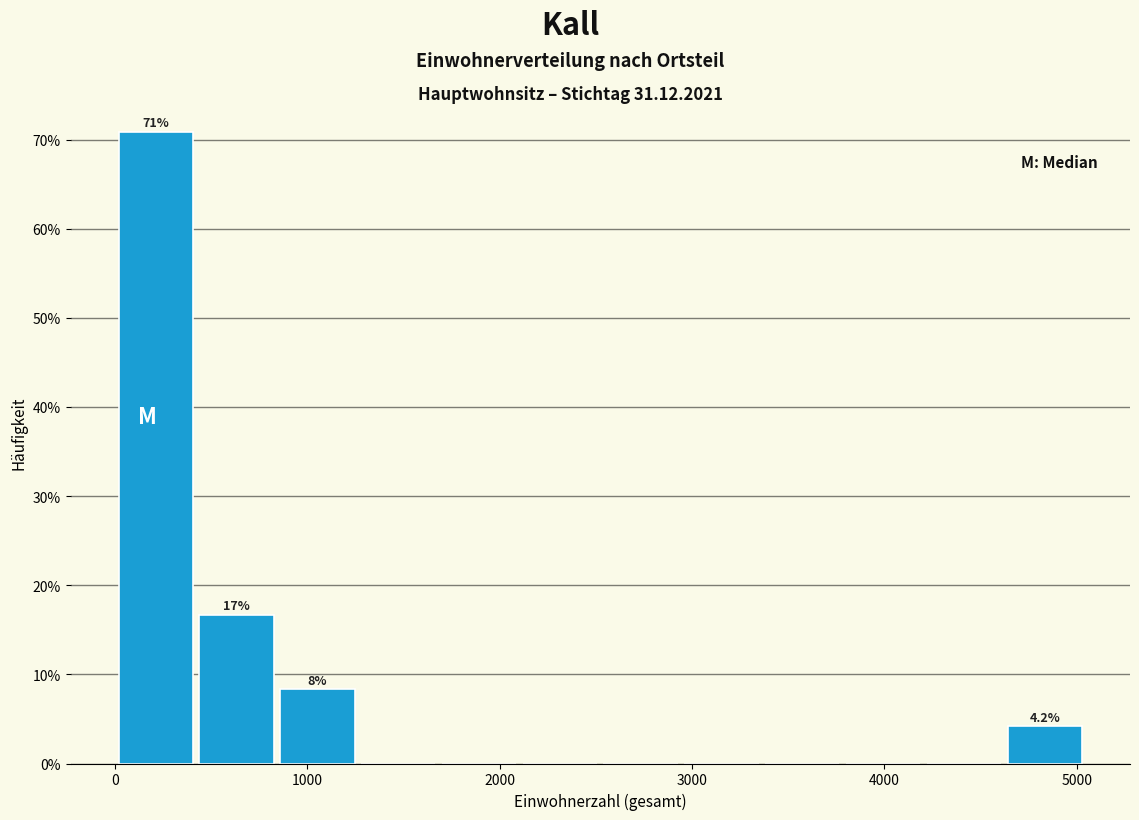

Which range on the x-axis has the tallest bar?

0 to 400